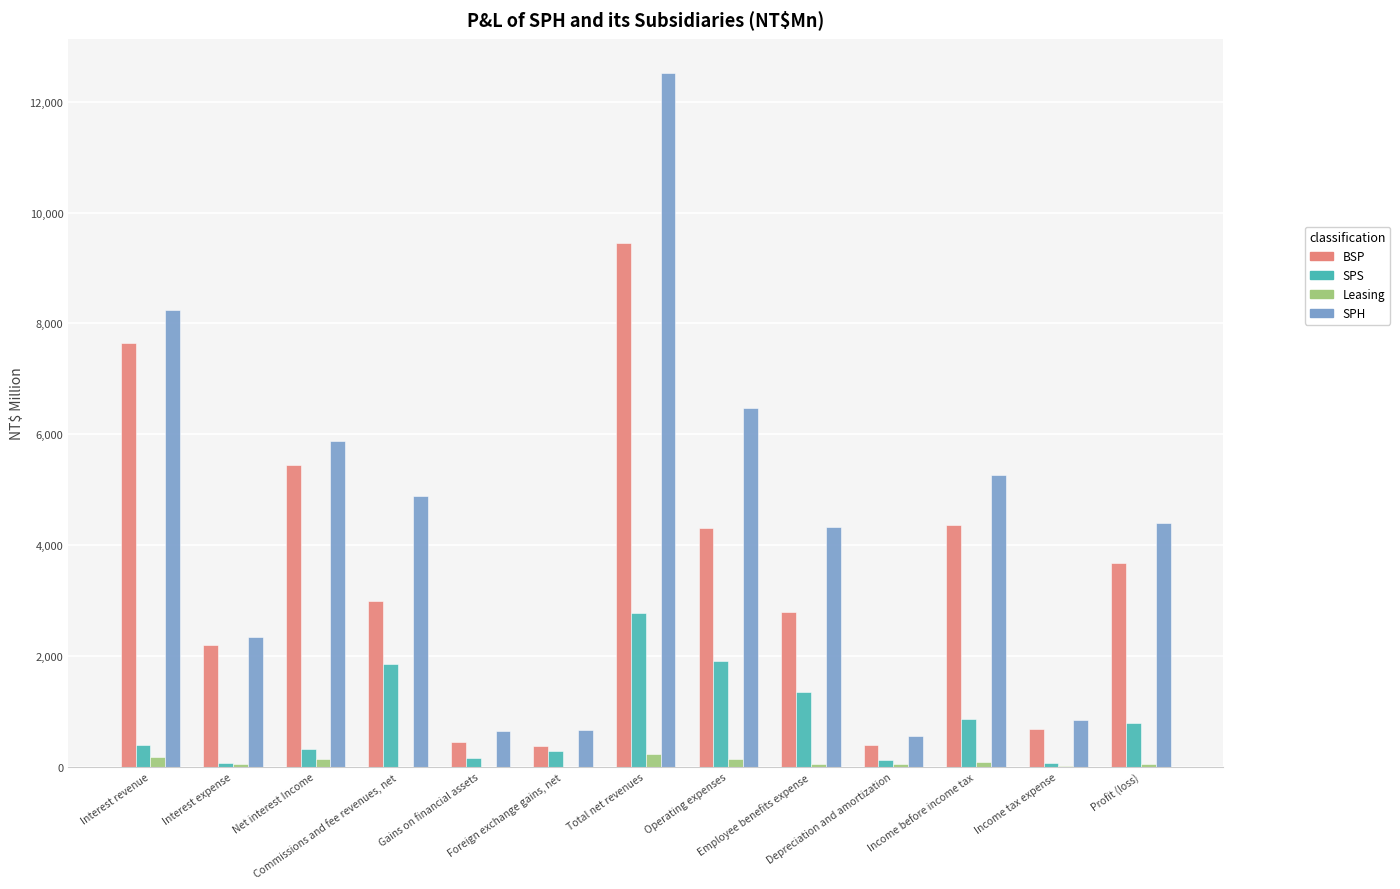

What is the total value across all series at Profit (loss)?

8939.1